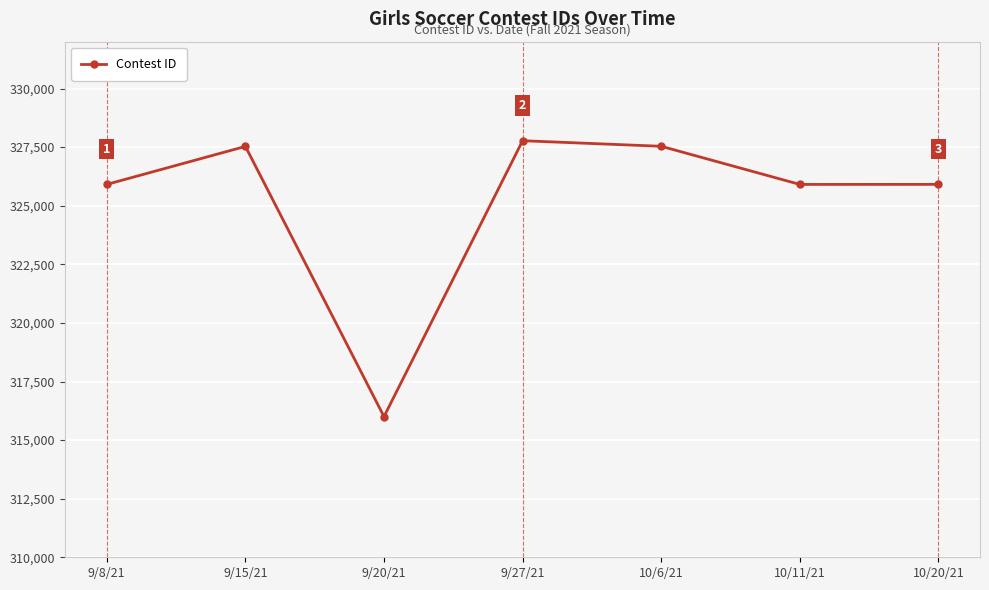

How many interior local peaks (higher than both neighbors) does the data have?

2